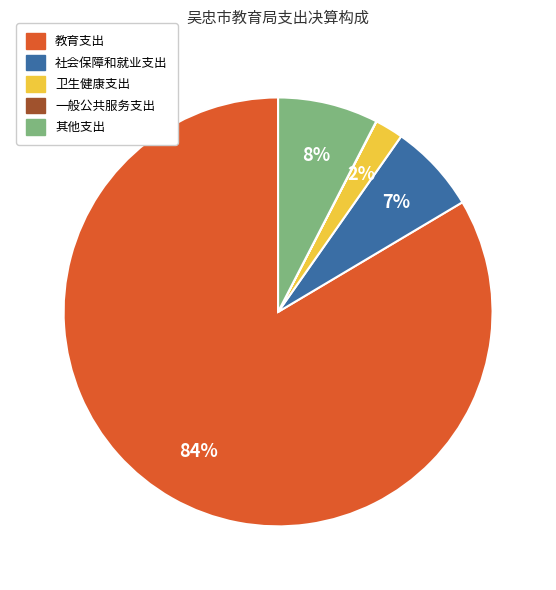

What is the largest slice in the pie chart?

教育支出